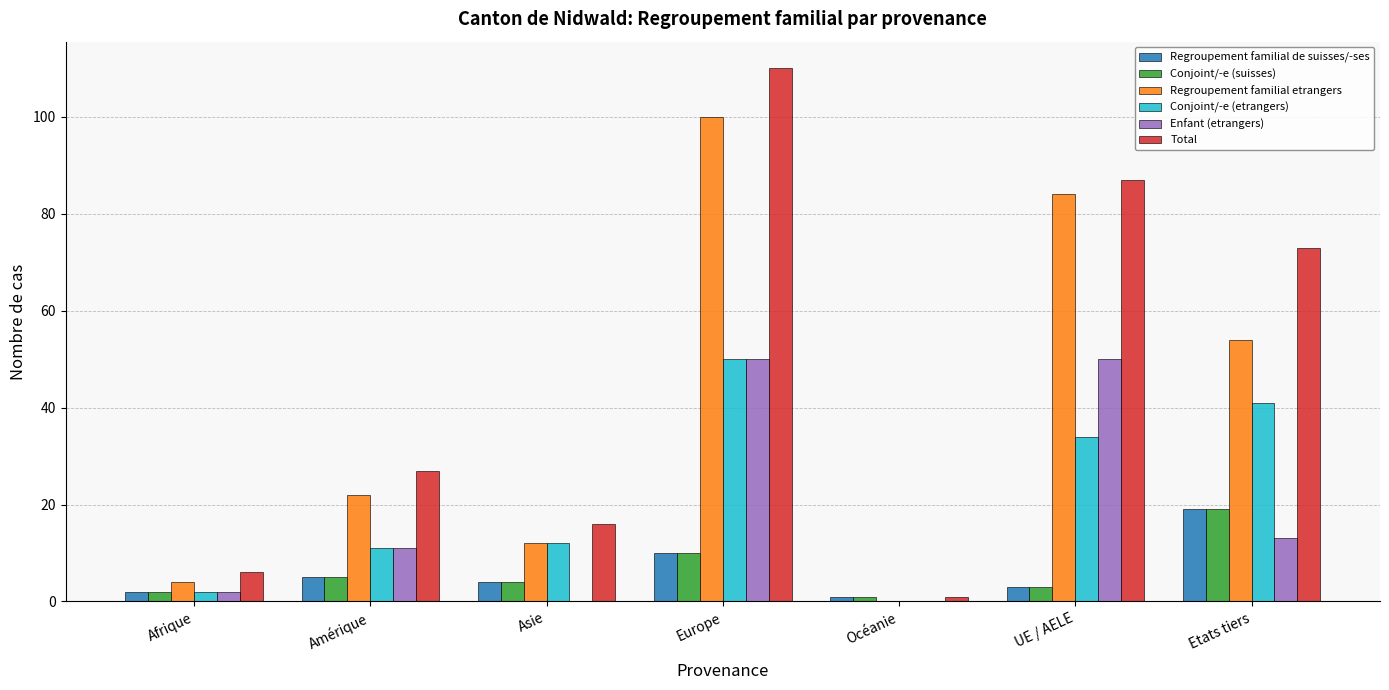

What is the sum of all Regroupement familial etrangers values?

276